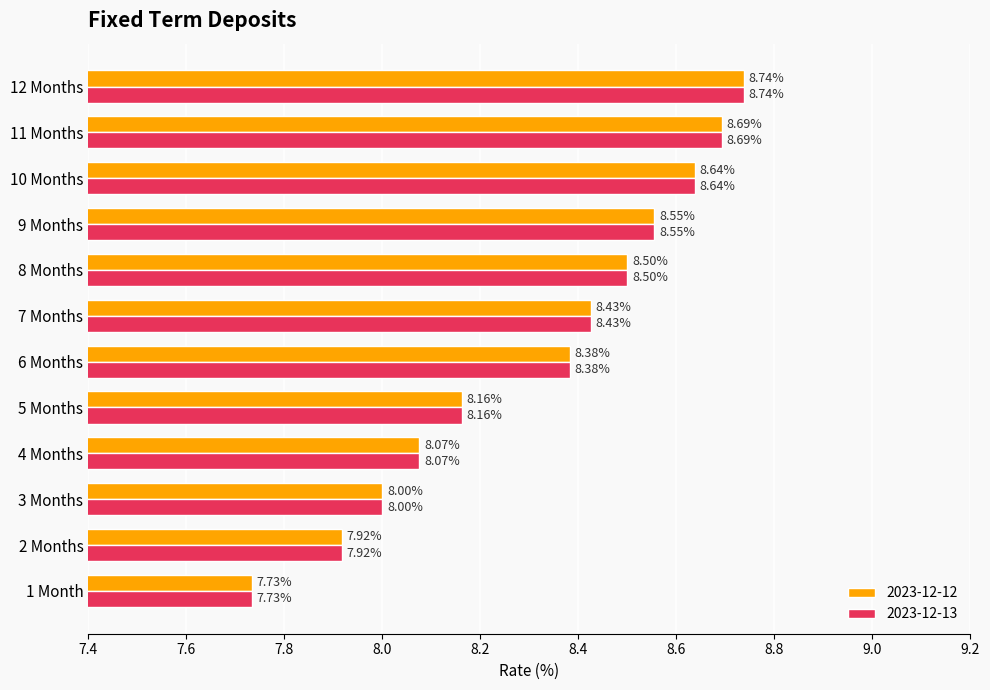

What is the difference between the 2023-12-12 values at 11 Months and 3 Months?

0.7